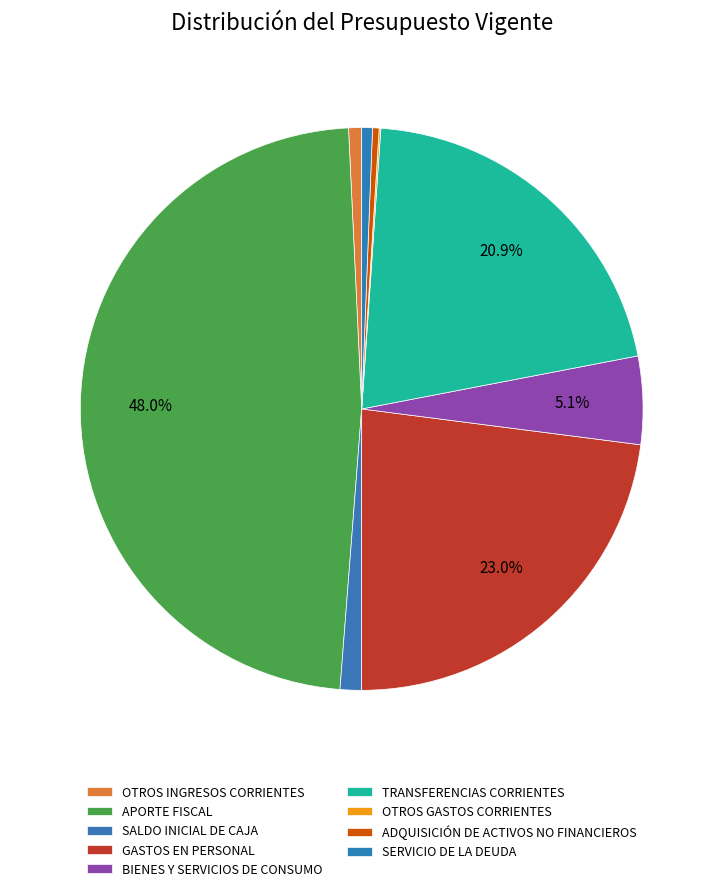

Is the sum of BIENES Y SERVICIOS DE CONSUMO and TRANSFERENCIAS CORRIENTES greater than half?

No